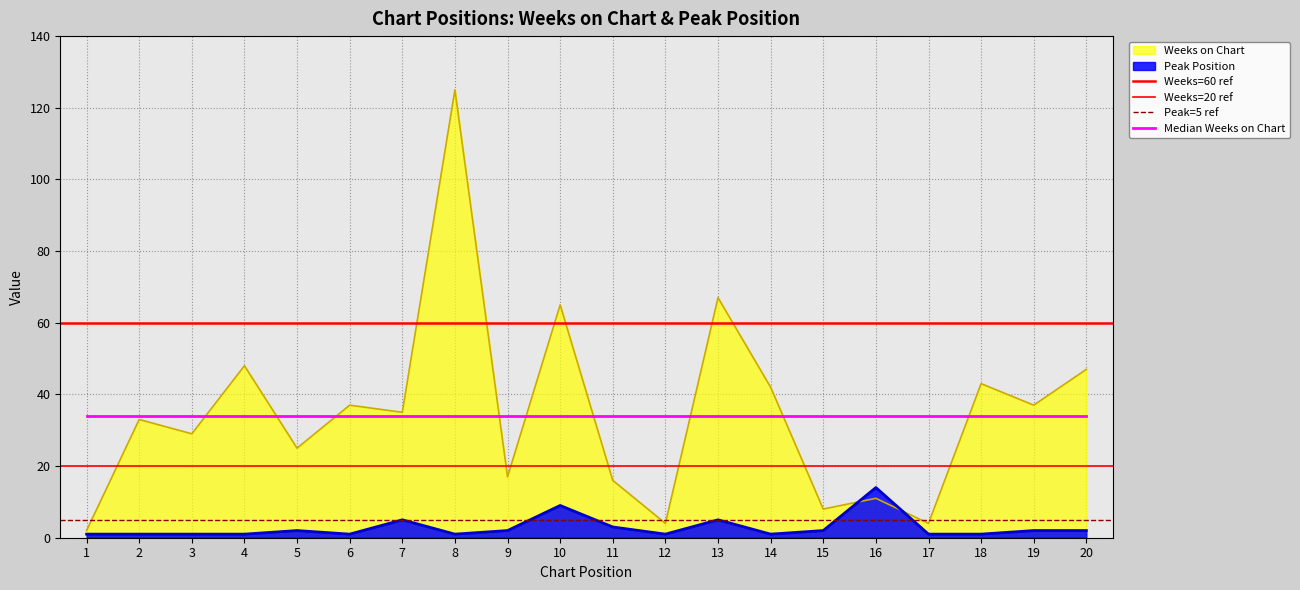

True or false: Peak Position has more than 2 points higher than both neighbors.

True